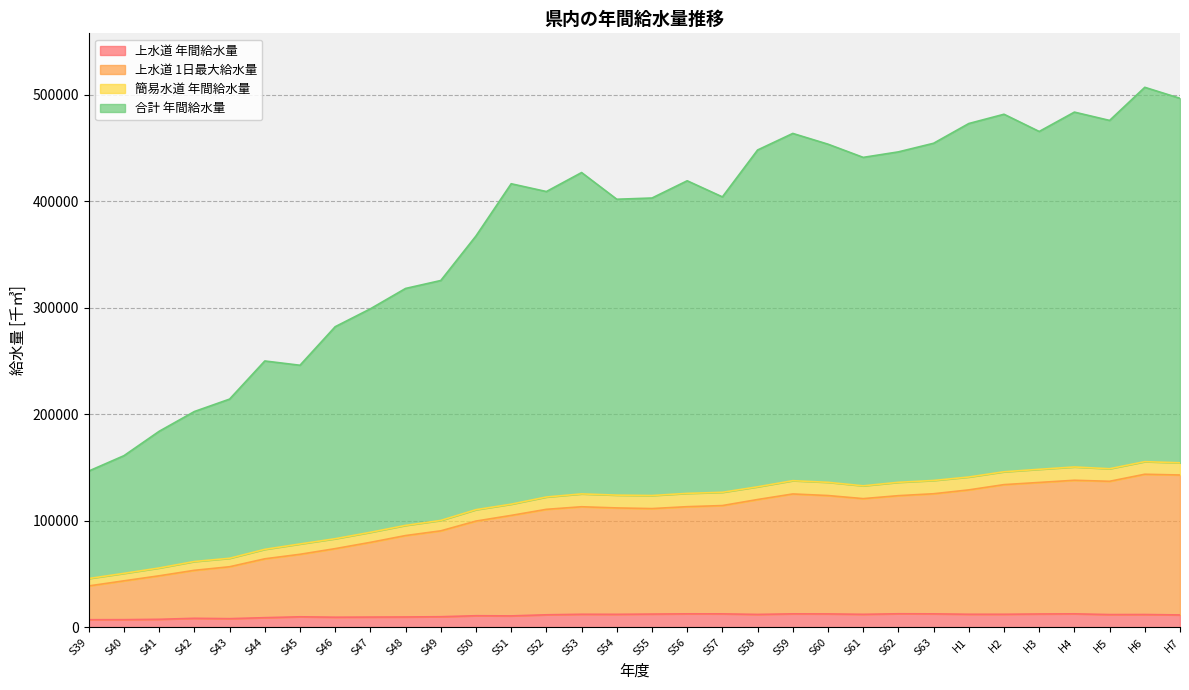

True or false: 簡易水道 年間給水量 and 上水道 1日最大給水量 cross at least once.

False